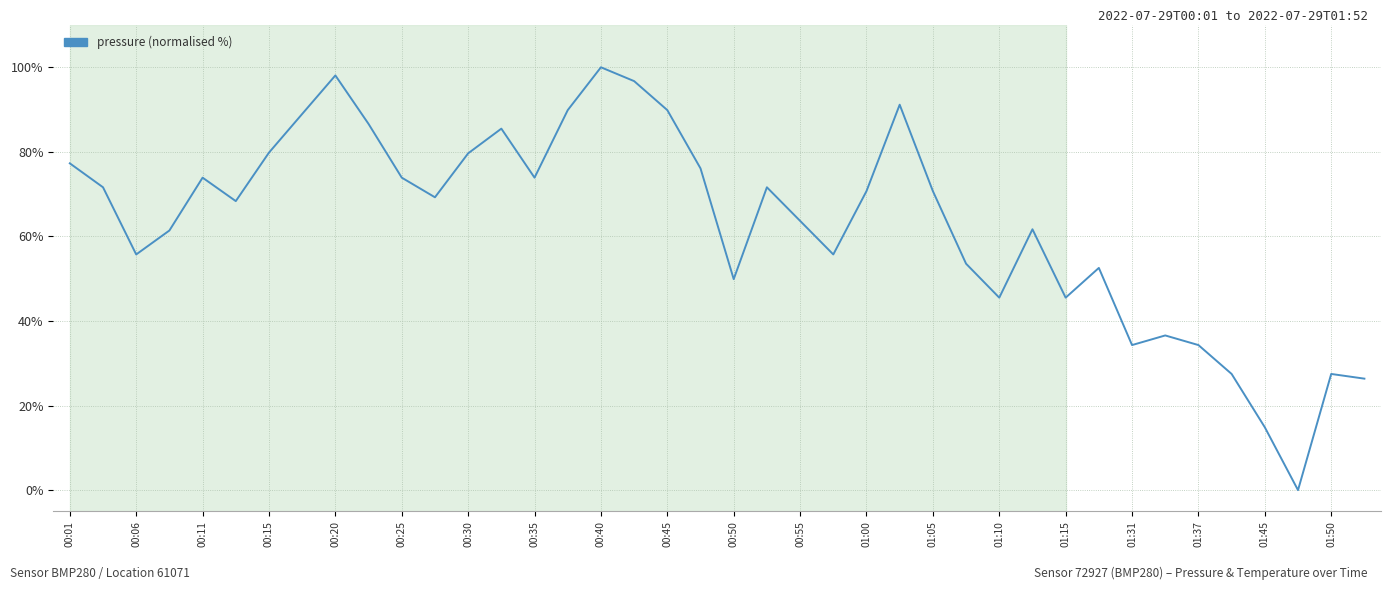

How many values are below 70?

20